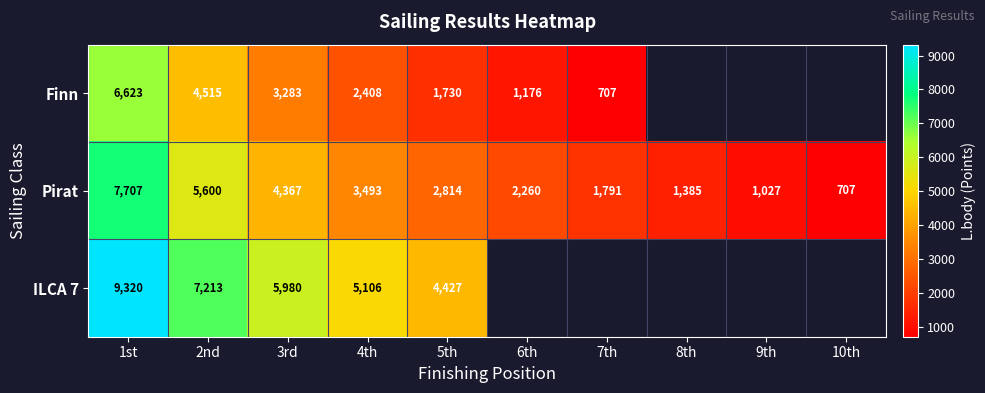

What is the minimum value shown in the chart?

707.0